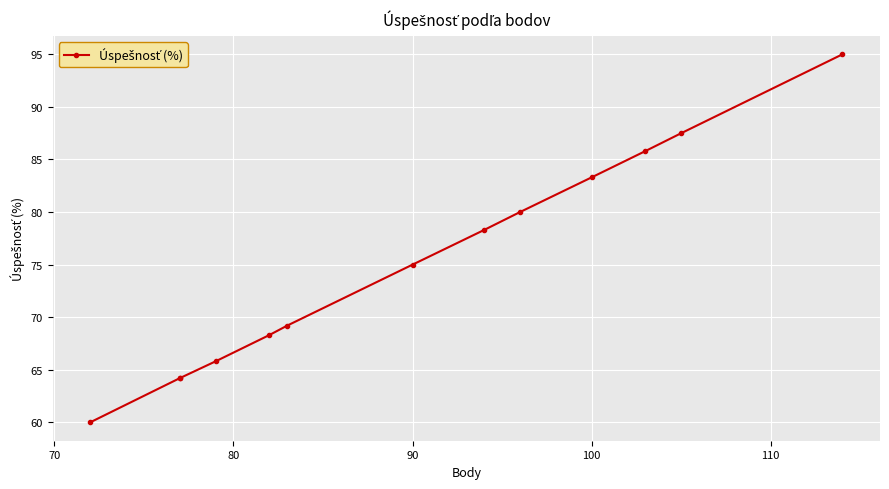

What is the minimum value shown in the chart?

60.0